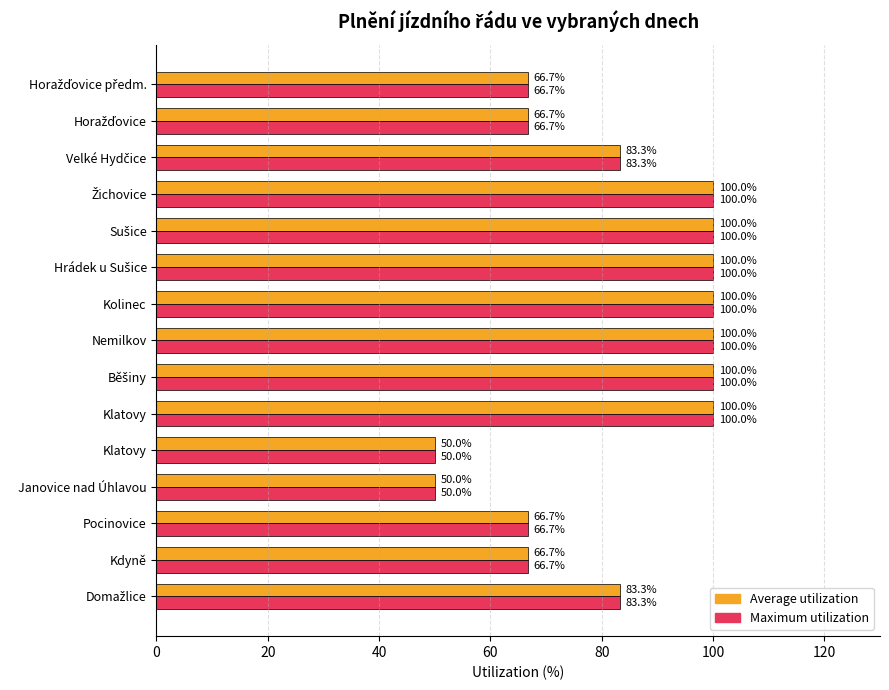

Which series has the largest total across all categories?

Average utilization